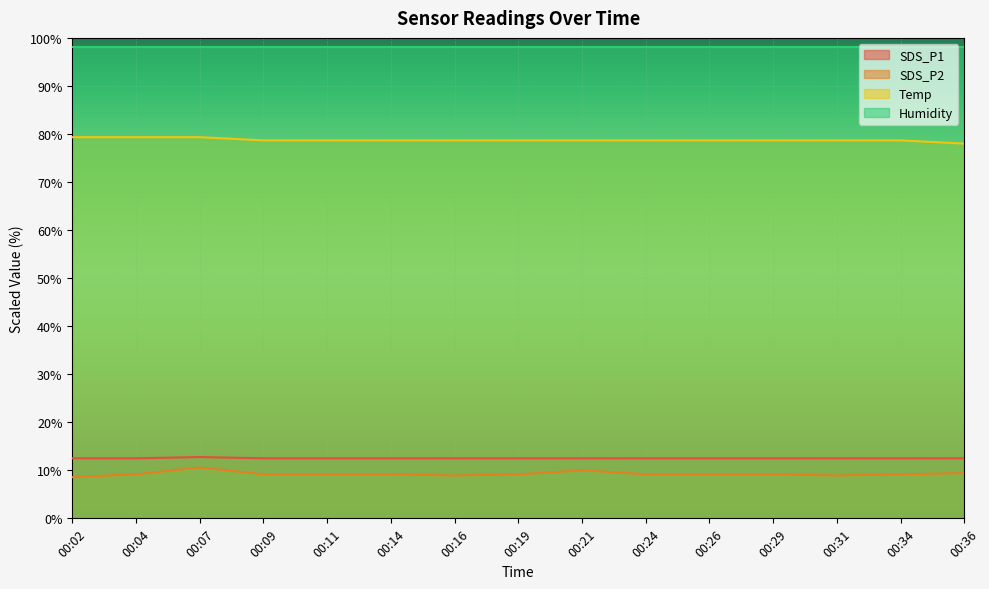

At which label does SDS_P2 reach its minimum?

00:02